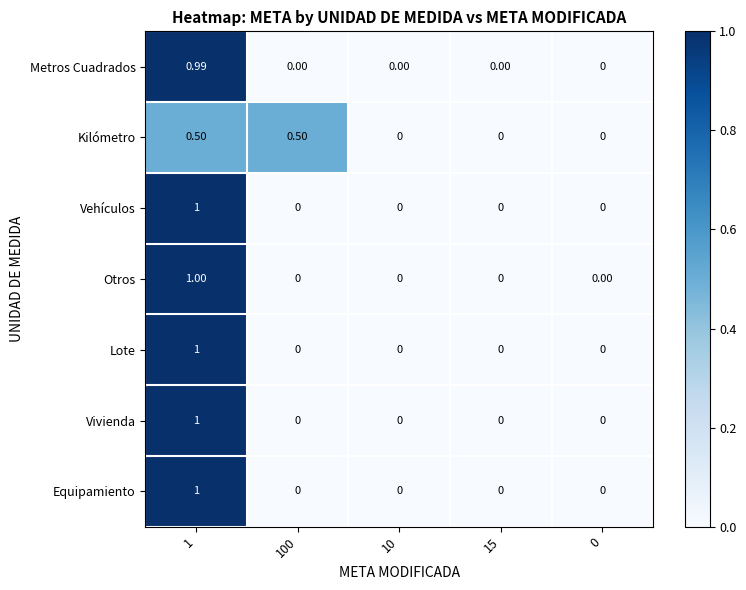

How many categories are shown in the chart?

5